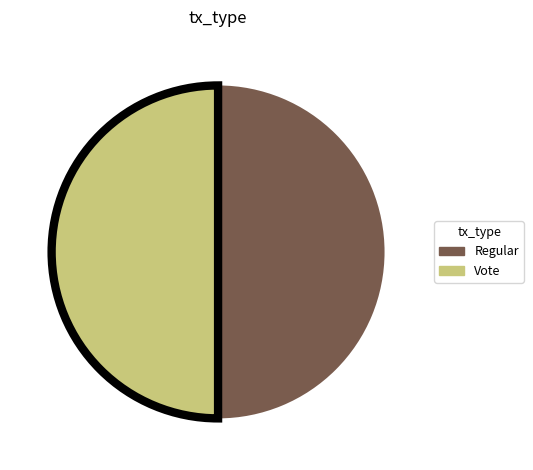

The Regular slice represents 50% of the pie. True or false?

True